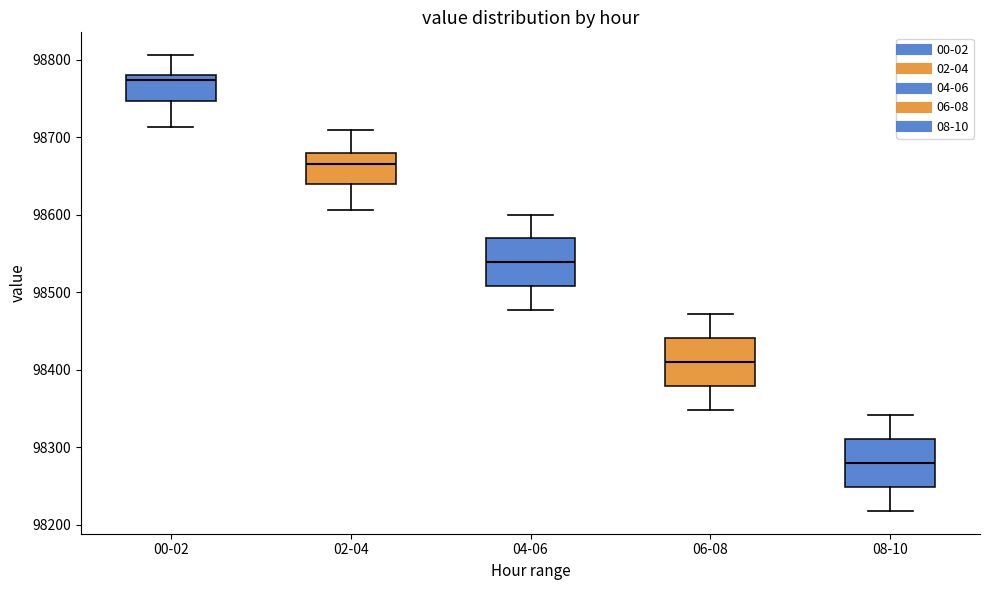

Where does the lower whisker of the box for 08-10 end on the y-axis? The values are not printed on the chart, so give them approximately, as read against the axis.

98220